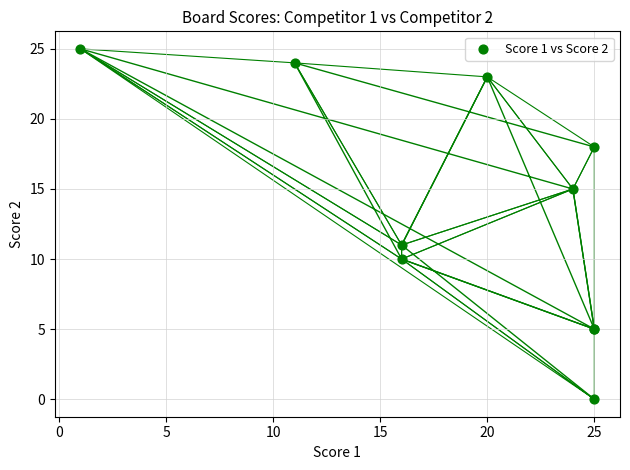

What Y value in the scatter plot is closest to 12?

11